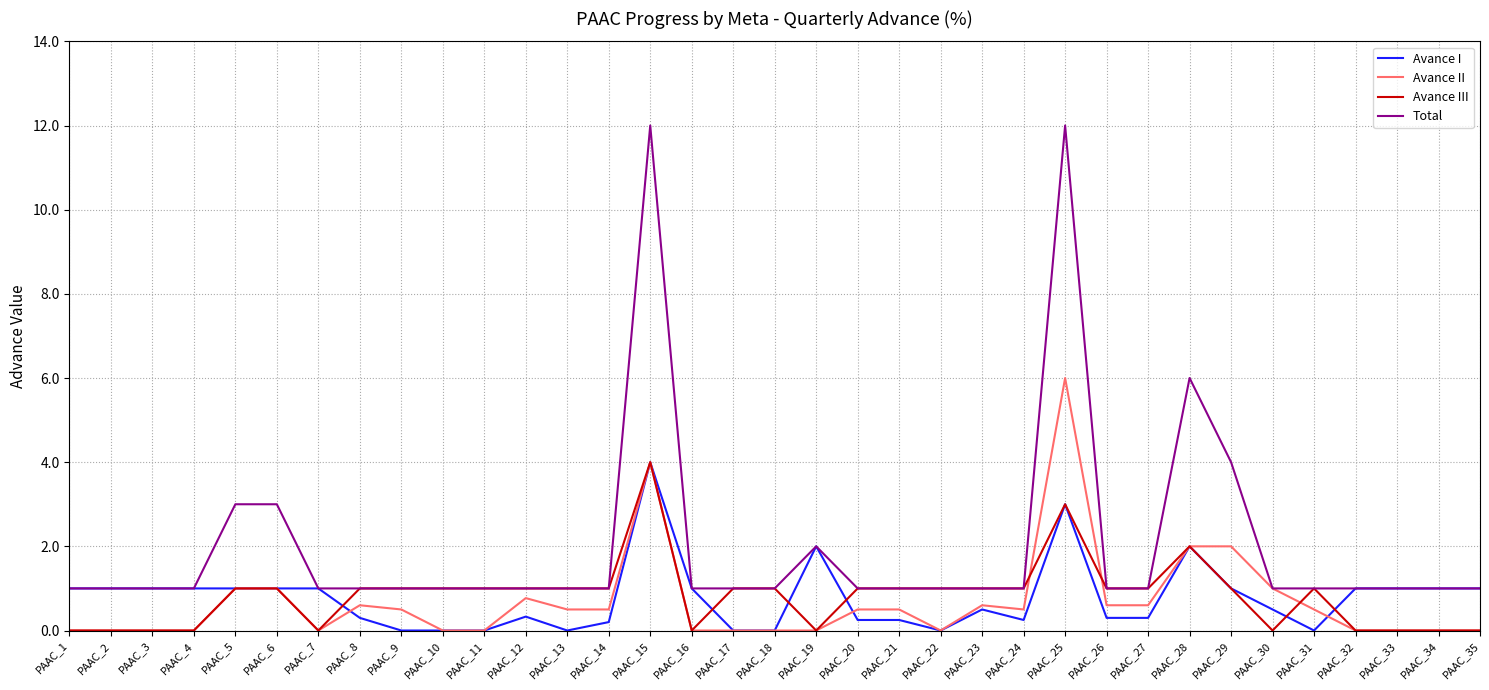

Which series has the largest total across all categories?

Total